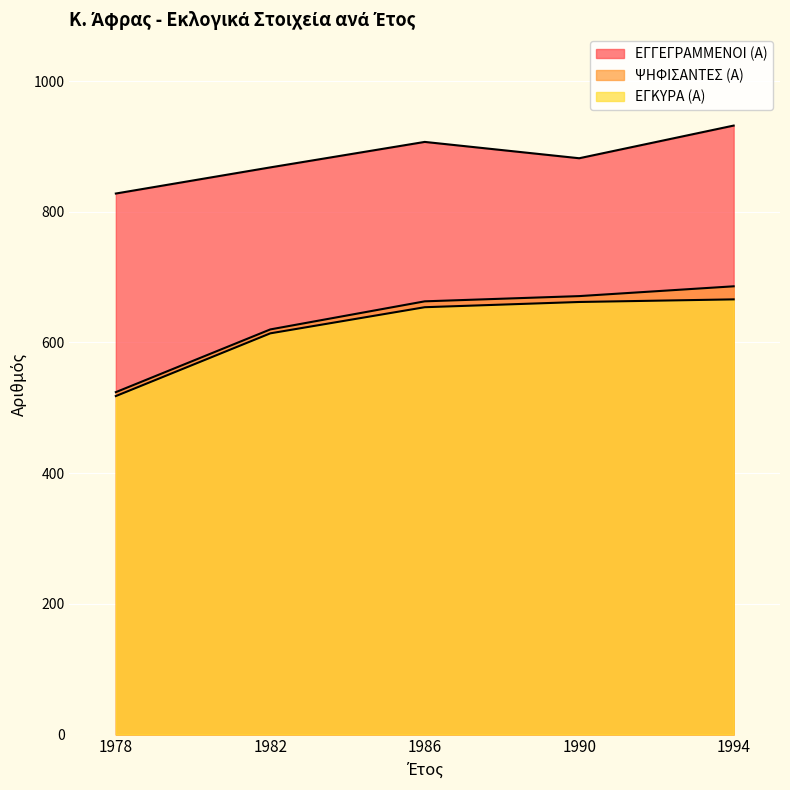

True or false: ΕΓΚΥΡΑ (Α) has more than 0 points higher than both neighbors.

False